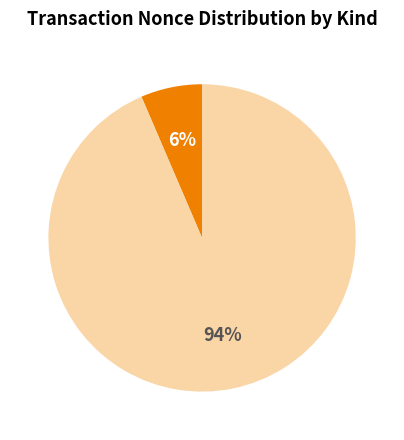

To the nearest percent, what is the average slice percentage?

50%